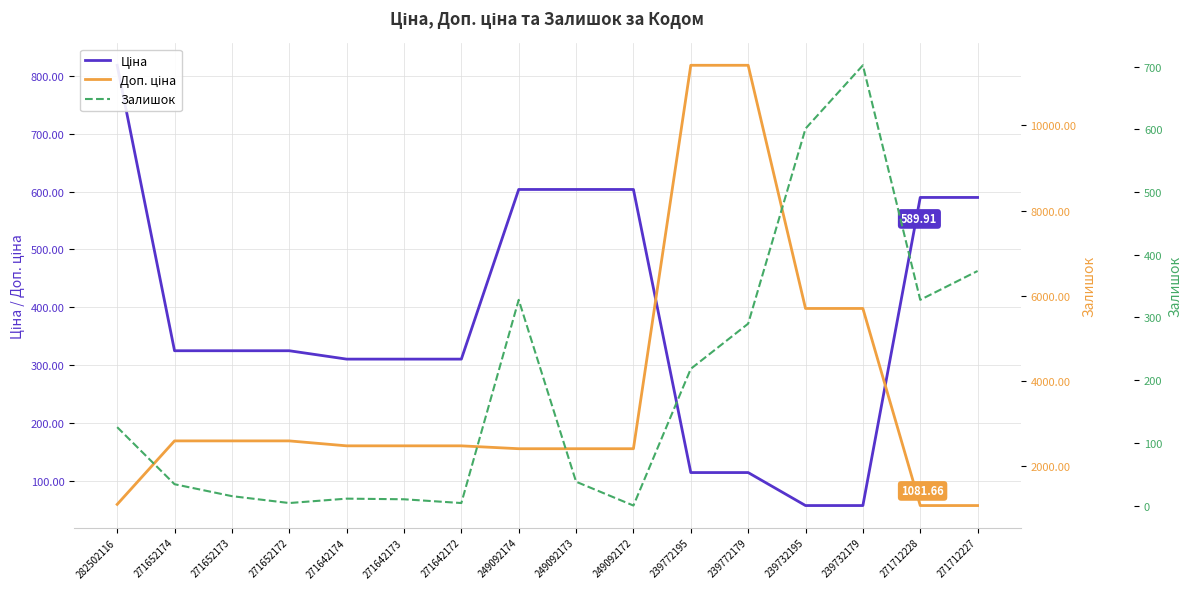

Which series has the largest total across all categories?

Доп. ціна